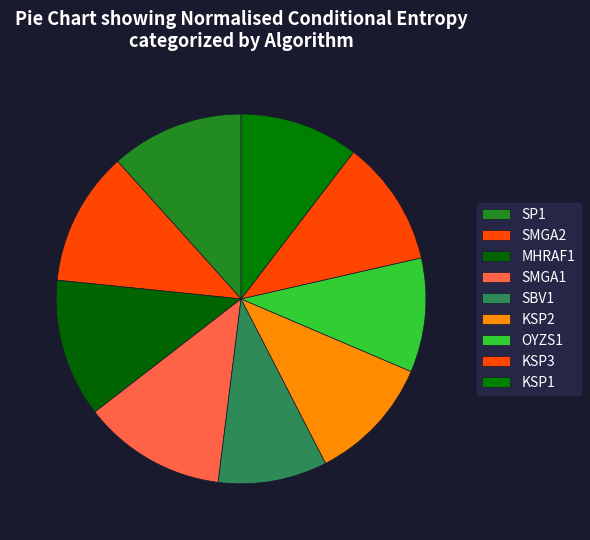

Count the number of slices in the pie.

9